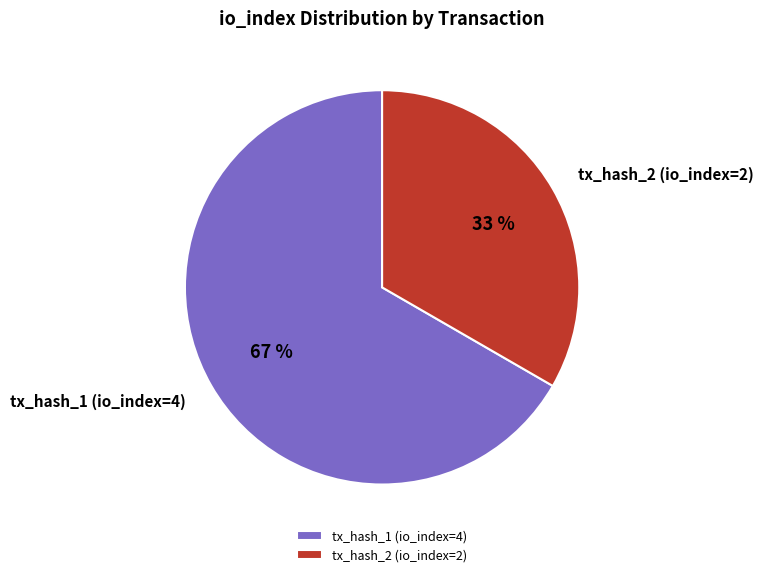

What is the largest slice in the pie chart?

tx_hash_1 (io_index=4)